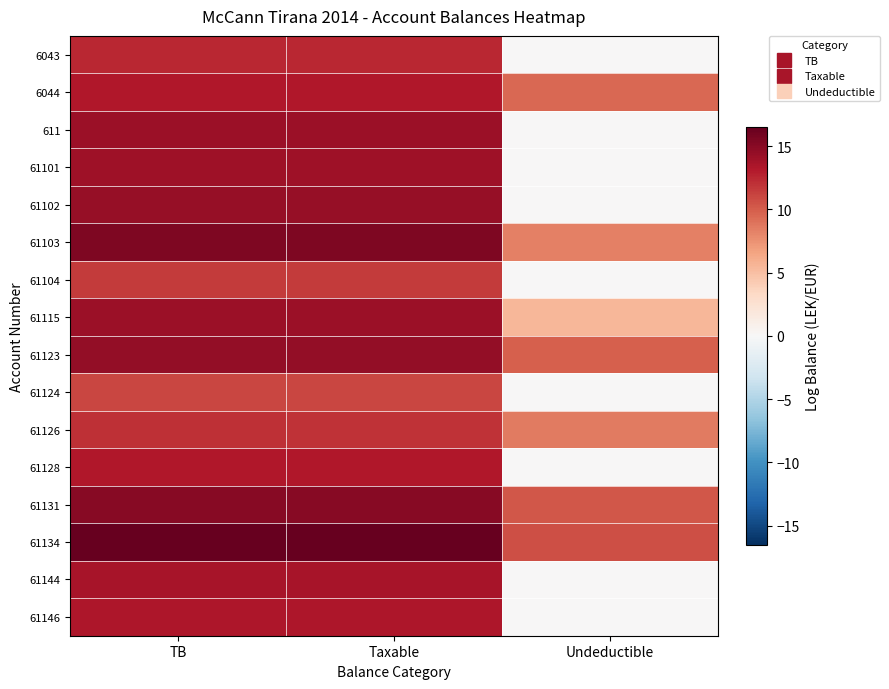

What is the total value across all series at TB?

218.6